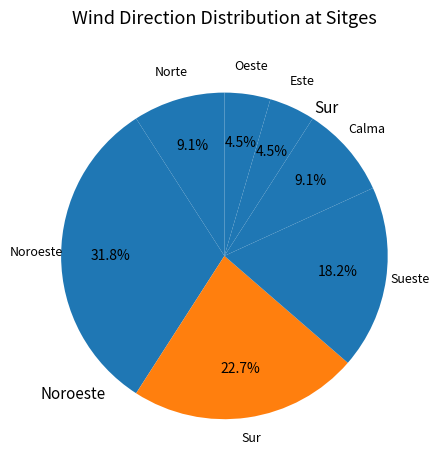

How many slices are in this pie chart?

7